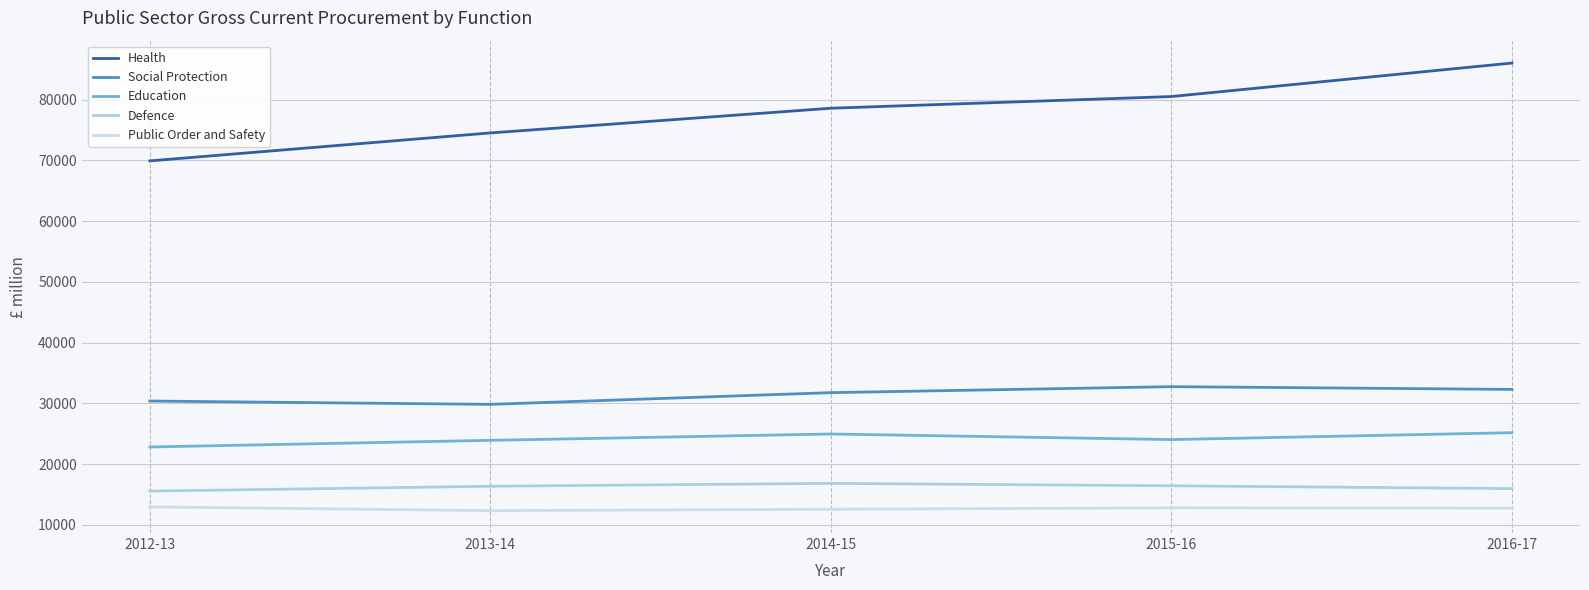

Reading left to right, what are all the values shown in this chart?

Health: 2012-13=69922	2013-14=74523	2014-15=78588	2015-16=80511	2016-17=86024
Social Protection: 2012-13=30398	2013-14=29850	2014-15=31779	2015-16=32765	2016-17=32311
Education: 2012-13=22836	2013-14=23930	2014-15=24975	2015-16=24054	2016-17=25190
Defence: 2012-13=15577	2013-14=16374	2014-15=16849	2015-16=16450	2016-17=15986
Public Order and Safety: 2012-13=12981	2013-14=12358	2014-15=12589	2015-16=12820	2016-17=12770